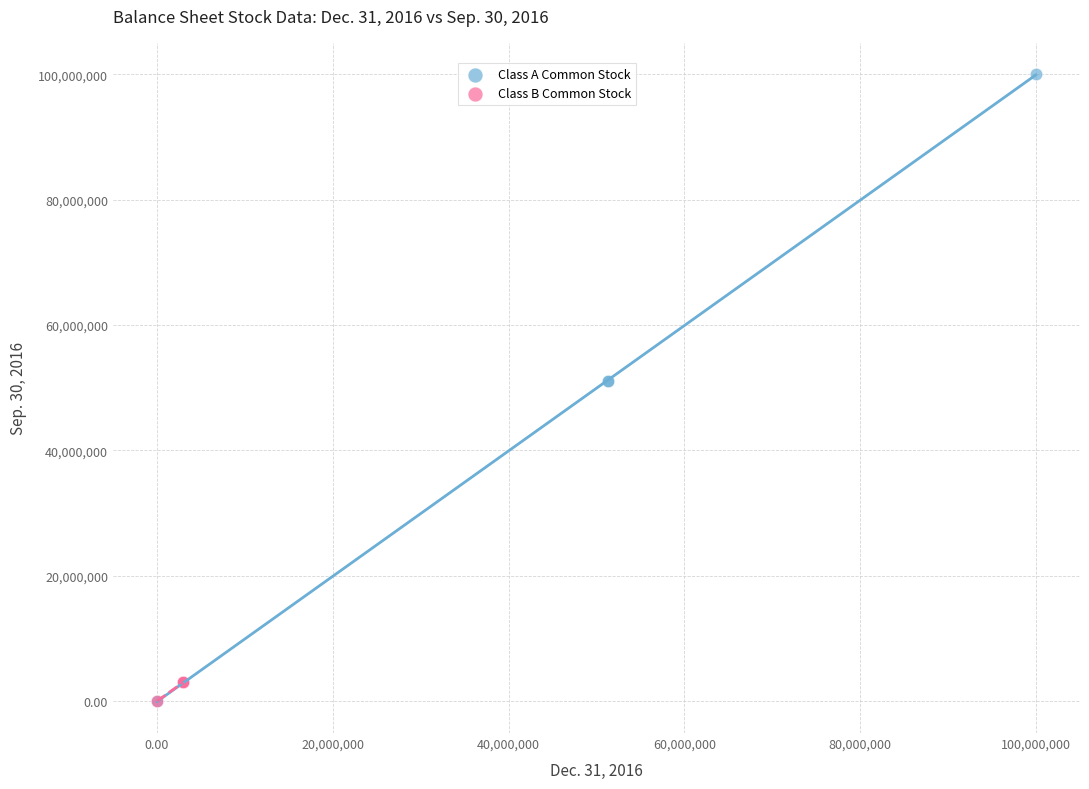

Which series contains the highest Y value?

Class A Common Stock